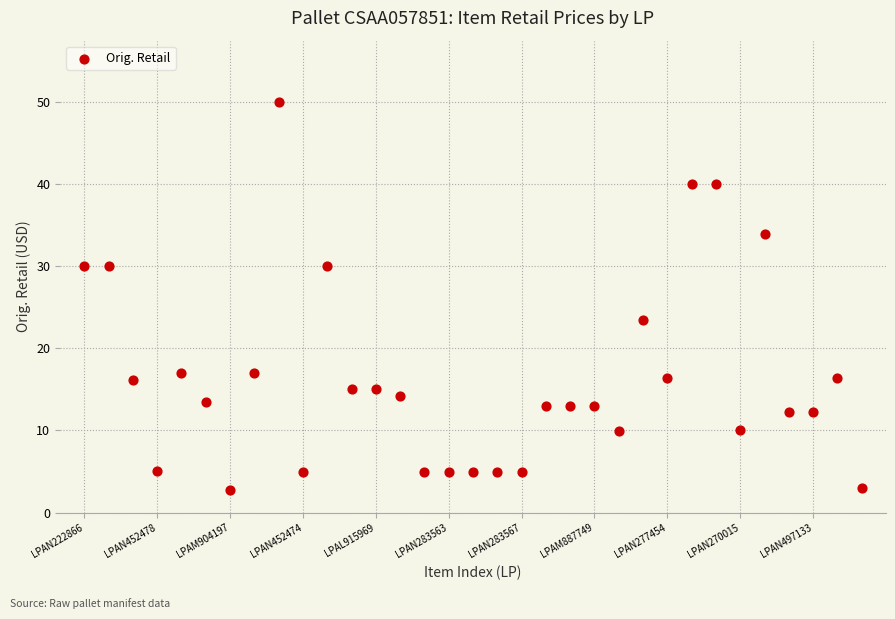

What Y value in the scatter plot is closest to 26?

23.5